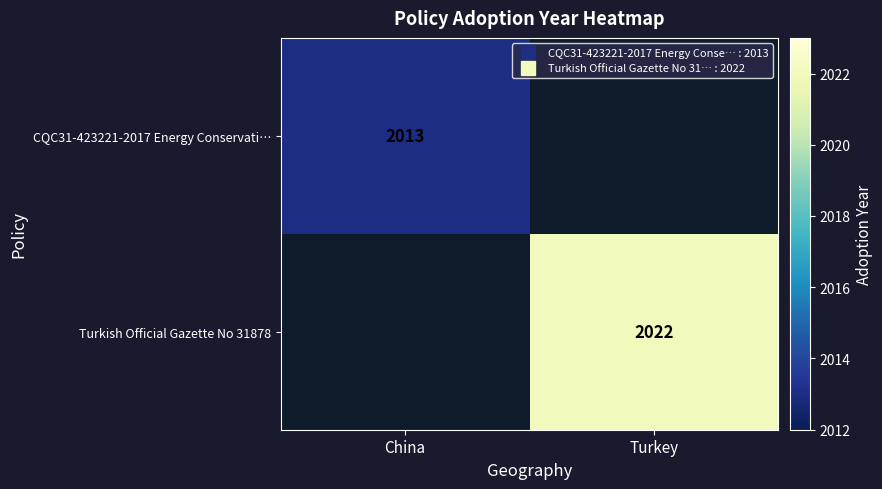

Is the value of CQC31-423221-2017 Energy Conservati… at China greater than the value of Turkish Official Gazette No 31878 at China?

No